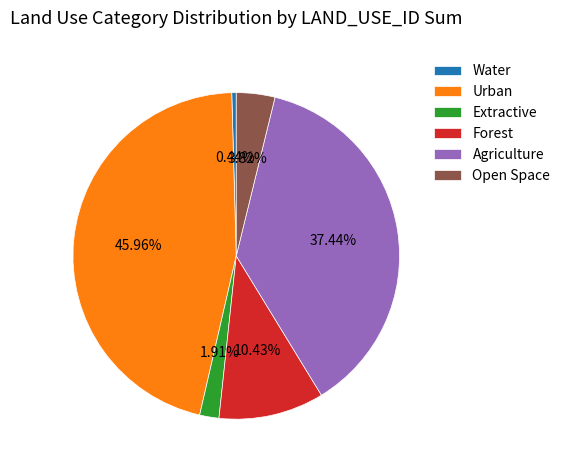

To the nearest percent, what is the difference between the largest and smallest slice percentages?

46%